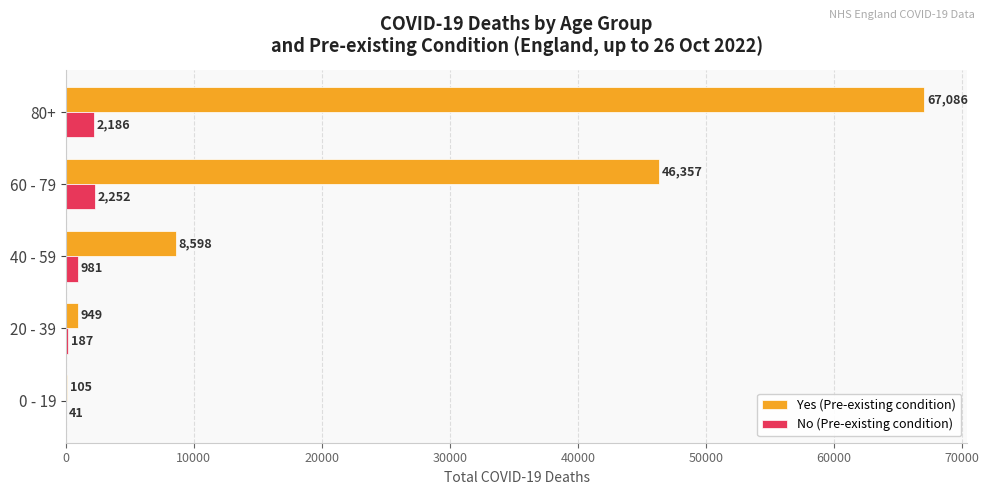

What is the average value of the Yes (Pre-existing condition) series?

24619